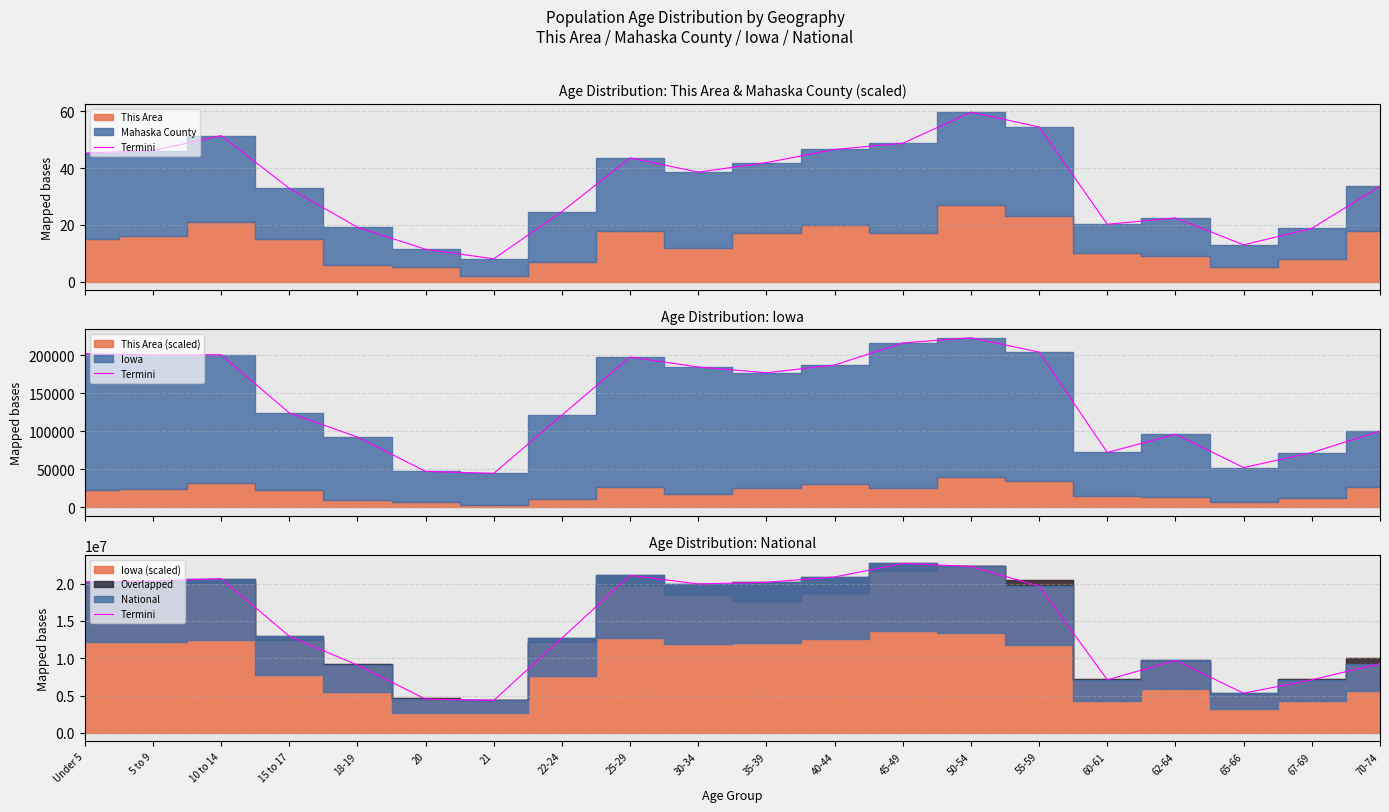

At which category does the data reach its first local peak?

10 to 14